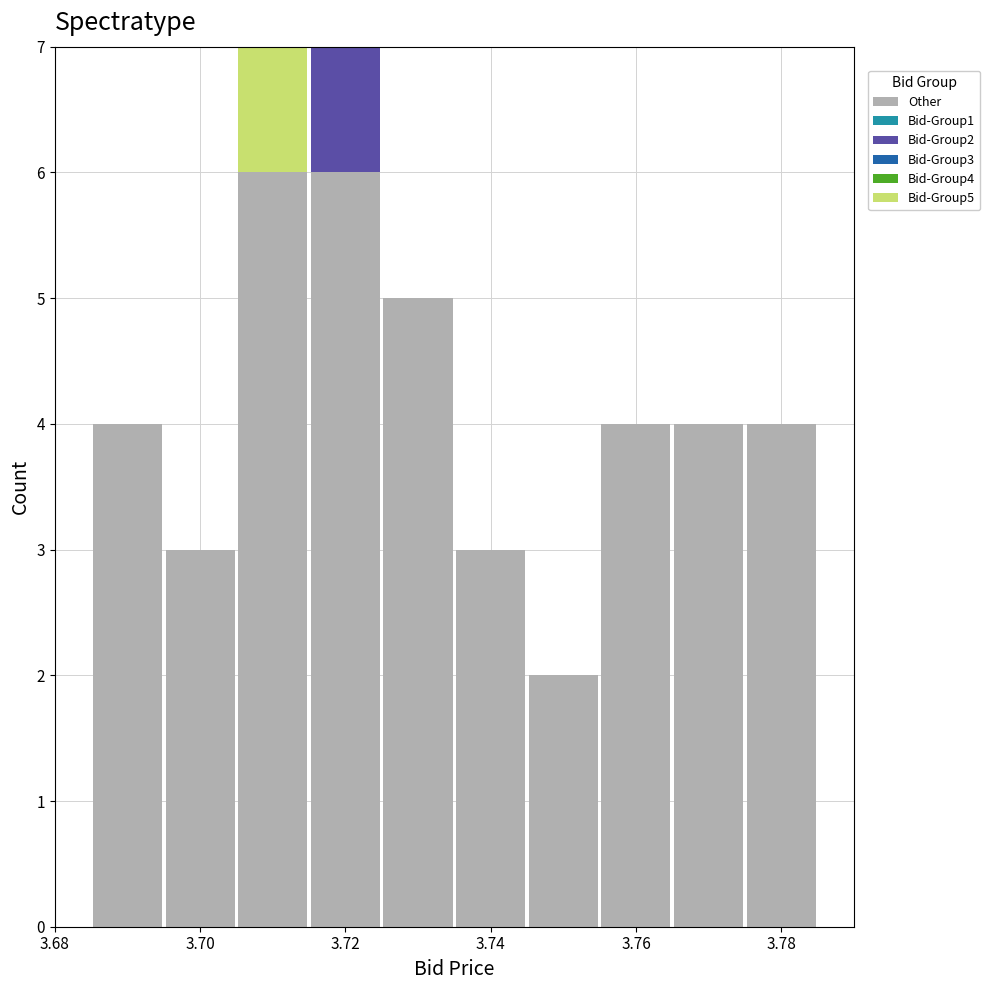

Reading left to right, list every stacked bar in this chart as the range it spans on the x-axis followed by its total height. Neither the bar edges nor the heights are printed on the chart, so give them approximately, as read against the axes.

3.685 to 3.695: 4
3.695 to 3.705: 3
3.705 to 3.715: 7
3.715 to 3.725: 7
3.725 to 3.735: 5
3.735 to 3.745: 3
3.745 to 3.755: 2
3.755 to 3.765: 4
3.765 to 3.775: 4
3.775 to 3.785: 4